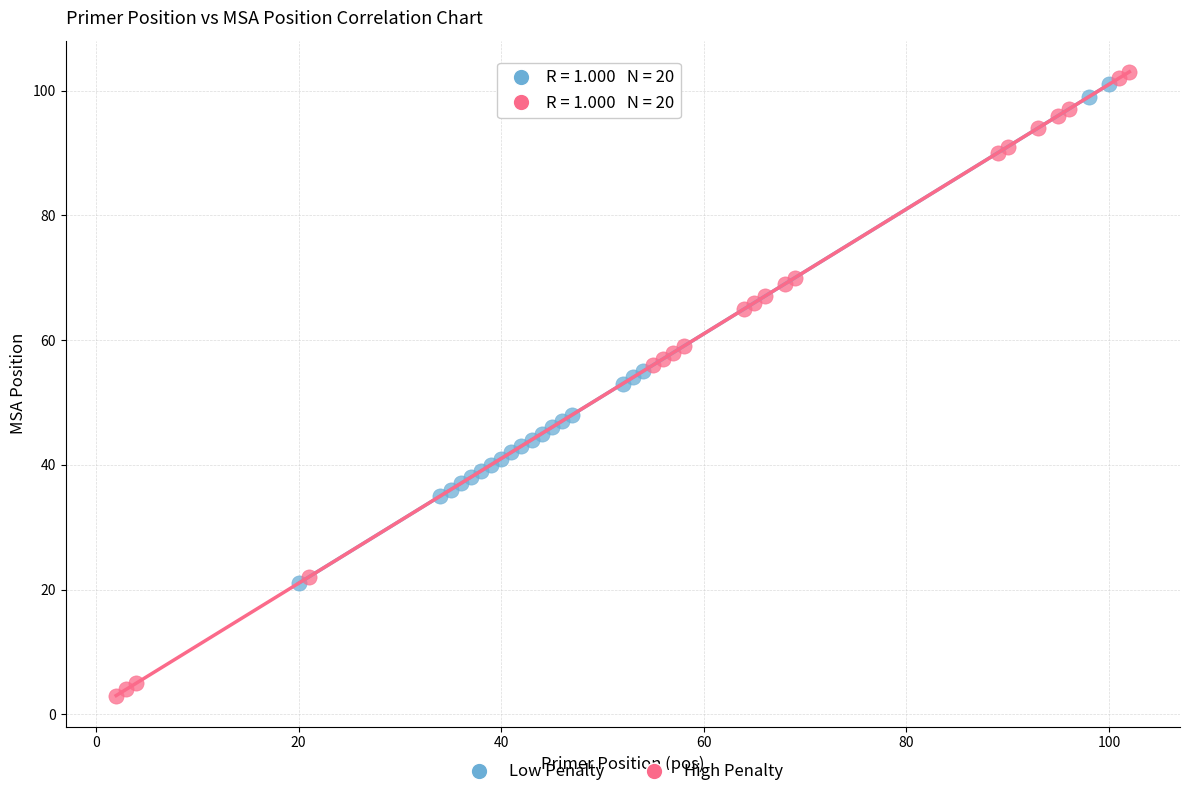

Which series has the widest spread of Y values?

High Penalty